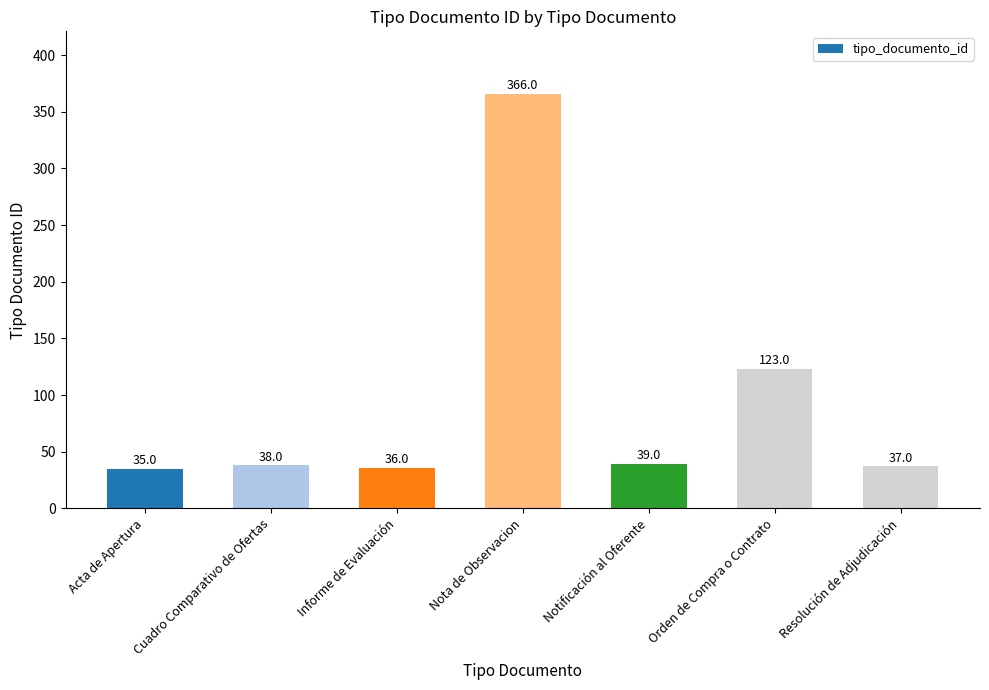

At which category does the chart reach its peak across all series?

Nota de Observacion